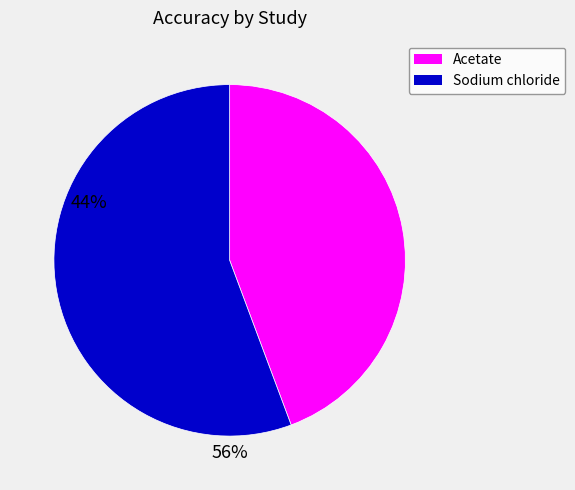

Is the sum of Acetate and Sodium chloride greater than half?

Yes